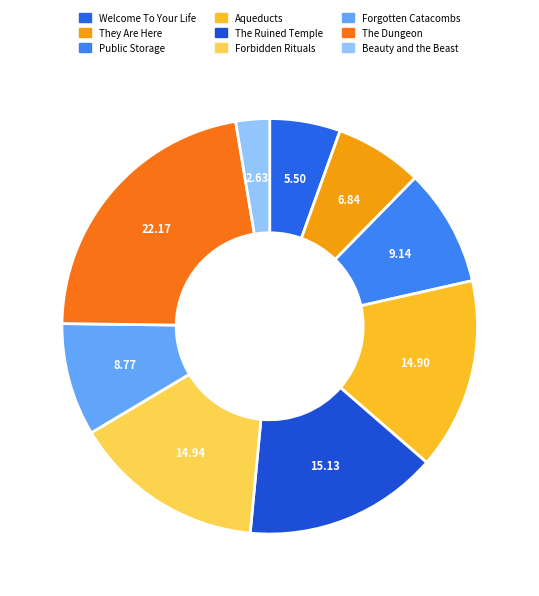

Approximately how many times larger is the value at Beauty and the Beast compared to The Dungeon?

0.1